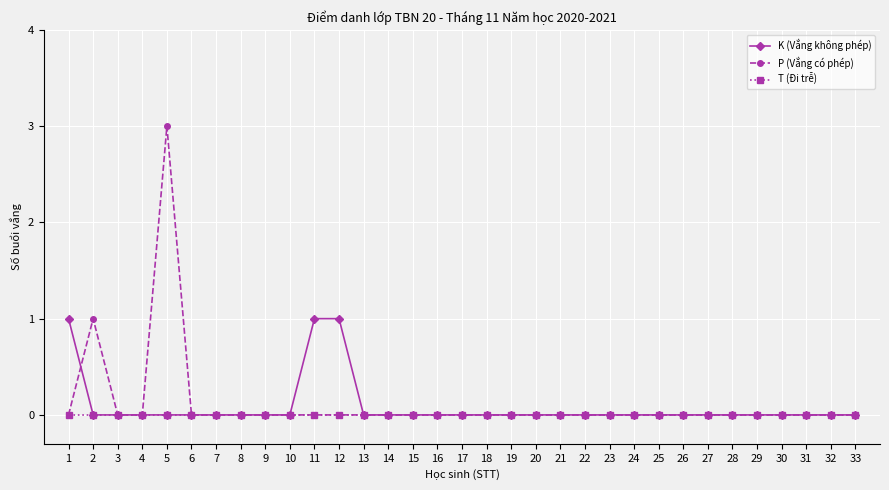

What is the difference between the maximum and minimum values in the K (Vắng không phép) series?

1